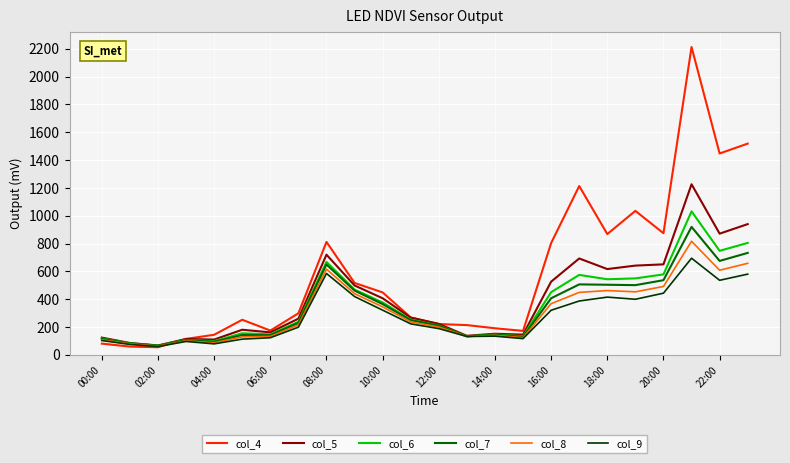

True or false: col_6 has more than 1 points higher than both neighbors.

True